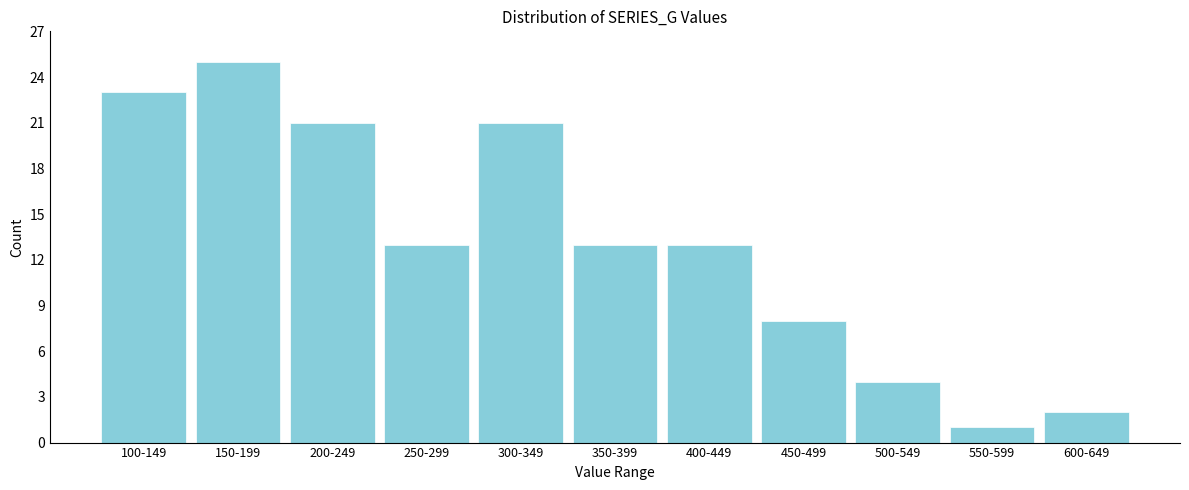

Reading left to right, what are all the values shown in this chart?

100-149=23	150-199=25	200-249=21	250-299=13	300-349=21	350-399=13	400-449=13	450-499=8	500-549=4	550-599=1	600-649=2